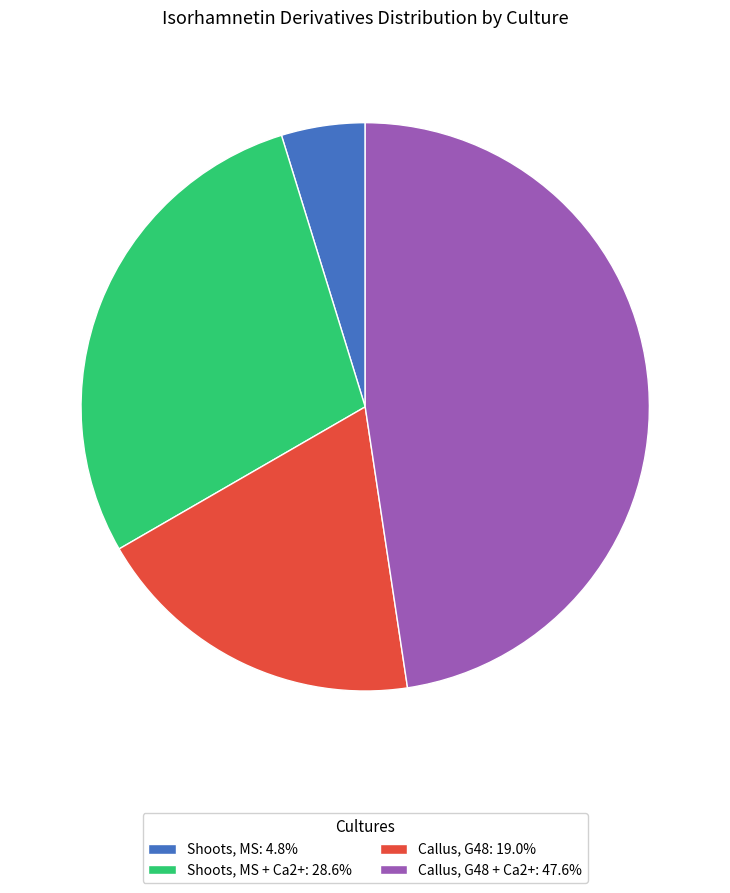

Is Shoots, MS + Ca2+: 28.6% the majority of the pie?

No